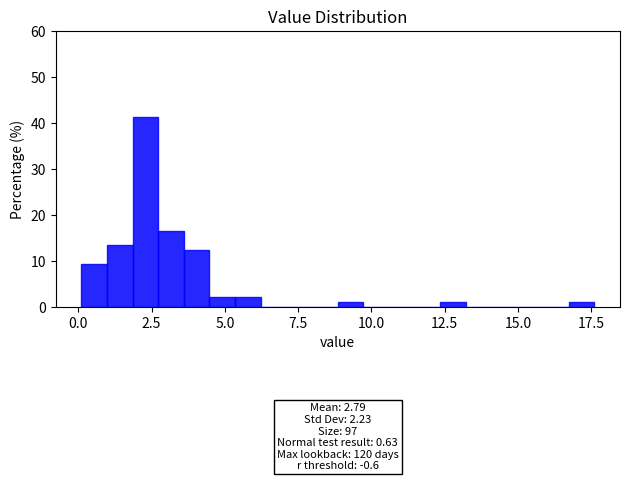

Around what value on the x-axis is the tallest bar? Give the approximate position of its centre, as read against the axis.

2.5